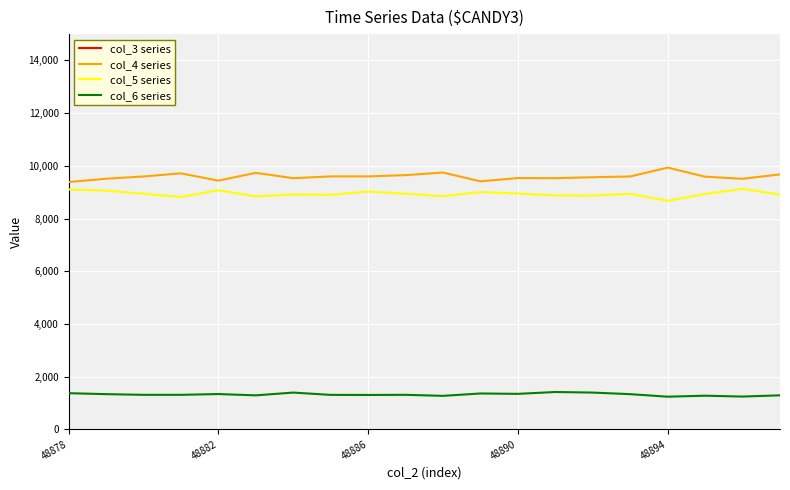

What are all the series names shown in the legend?

col_3 series, col_4 series, col_5 series, col_6 series